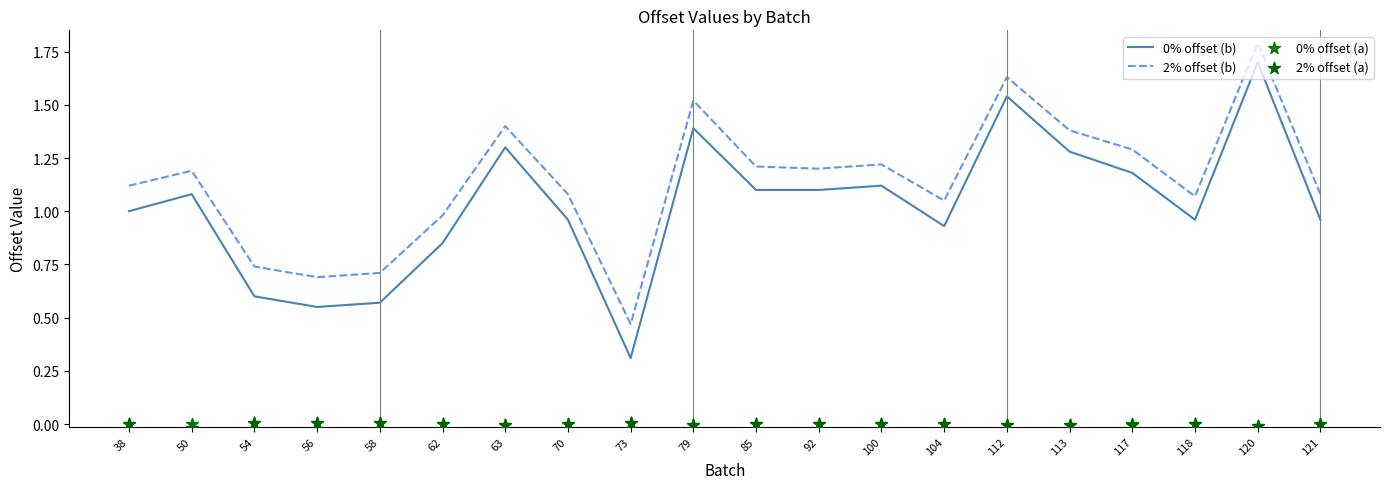

Which series has the largest total across all categories?

2% offset (b)